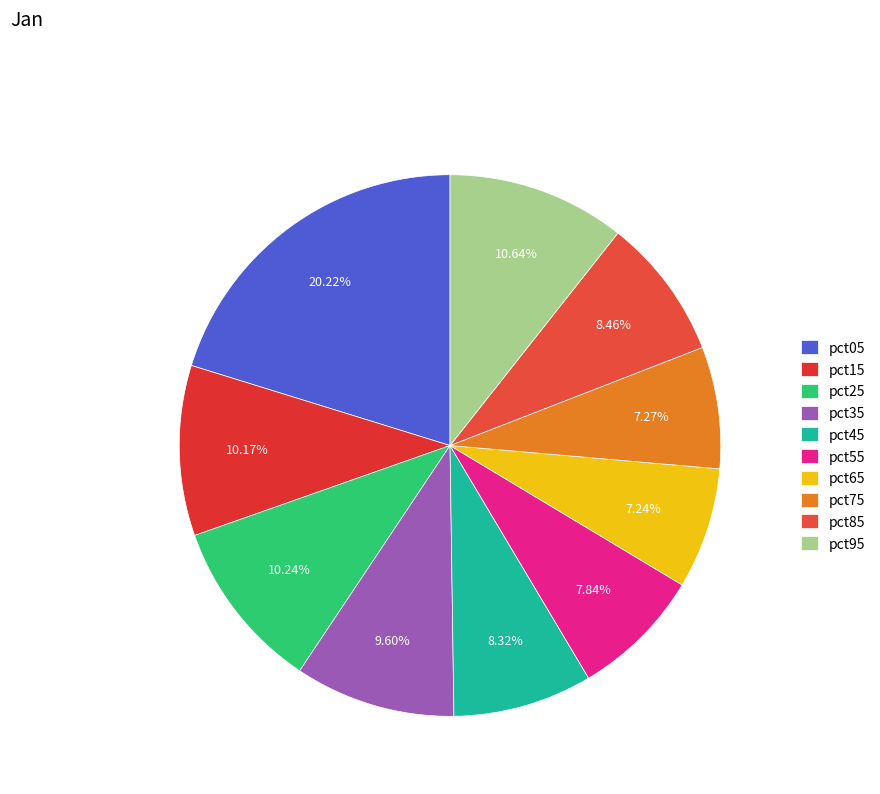

How many slices are in this pie chart?

10